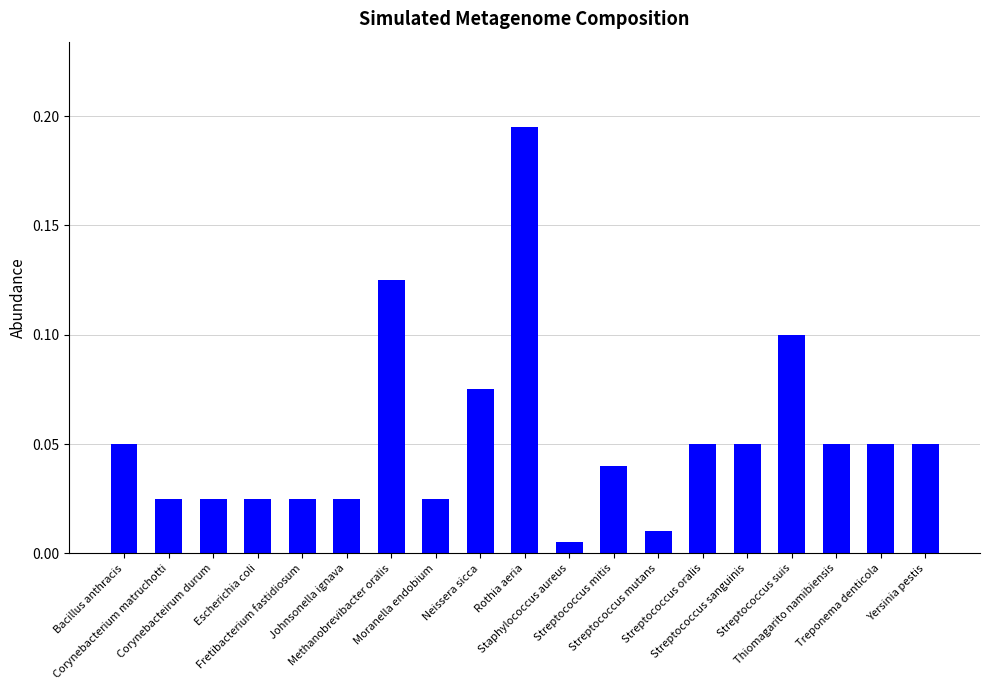

What is the sum of all values?

1.0